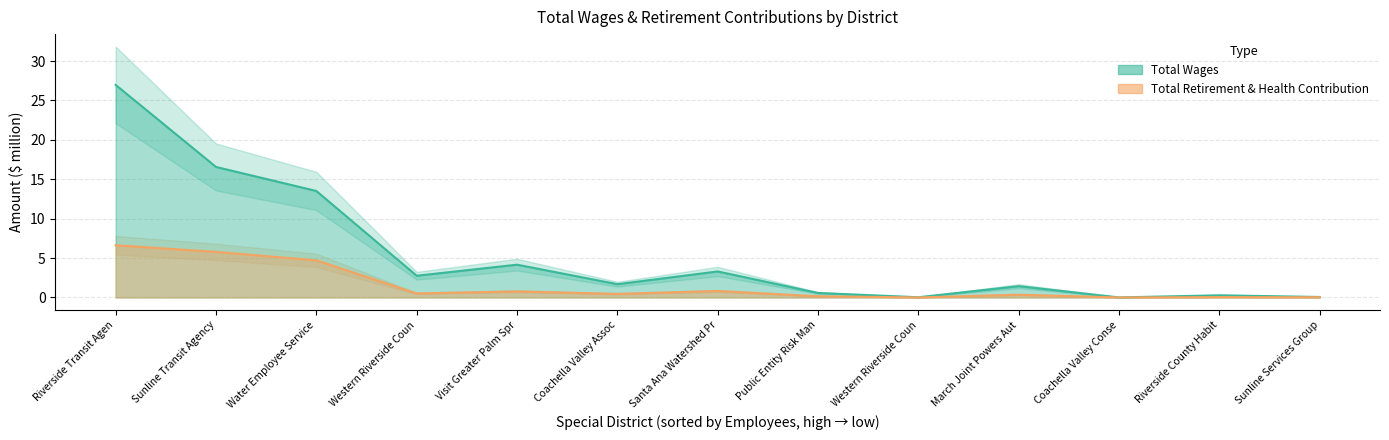

Between Sunline Services Group and Western Riverside Coun, which is larger?

Western Riverside Coun